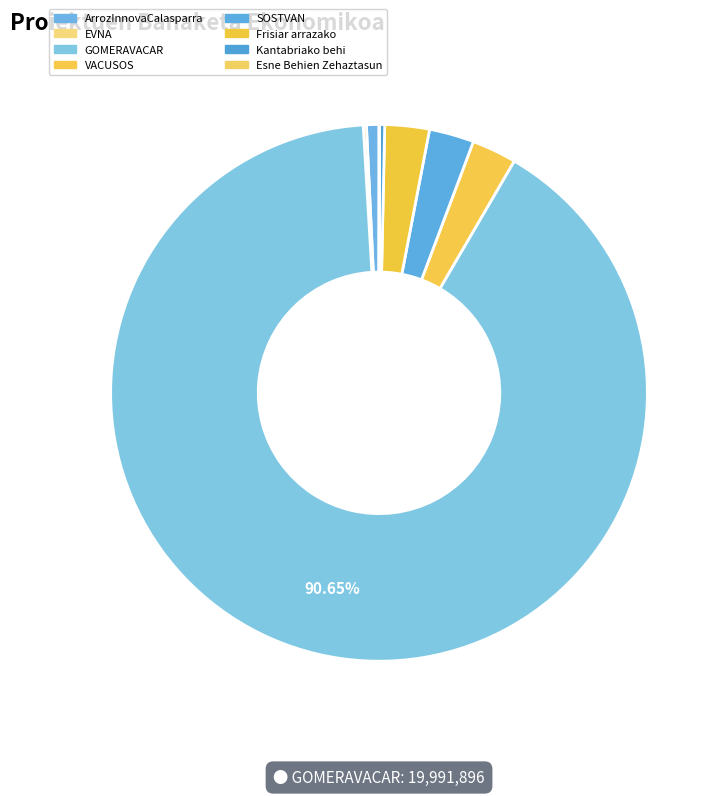

To the nearest percent, what portion does GOMERAVACAR represent?

91%